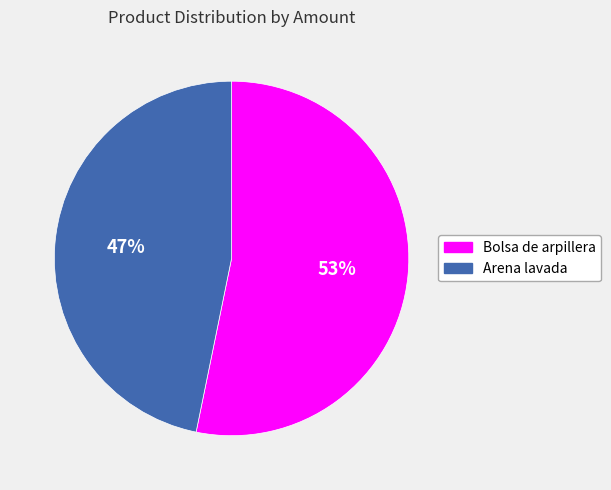

Is the sum of Arena lavada and Bolsa de arpillera greater than half?

Yes